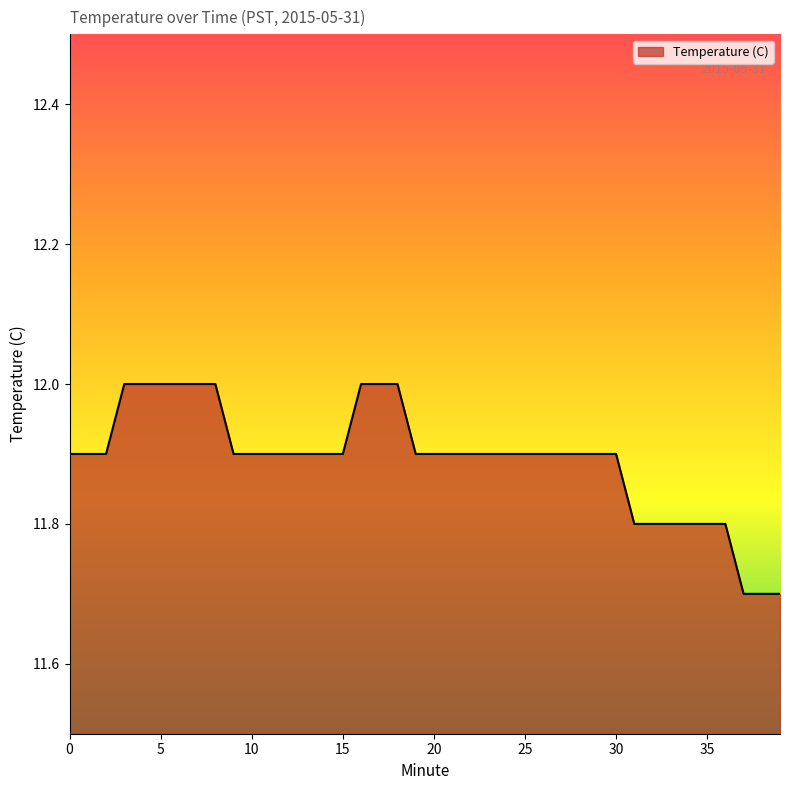

What is the difference between the second highest and minimum values?

0.3